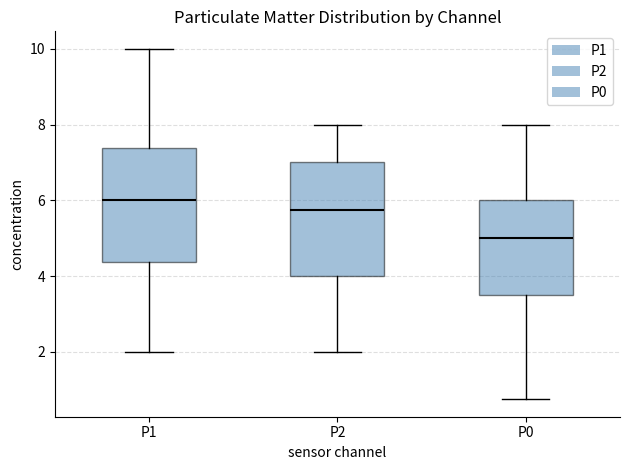

Where does the lower whisker of the box for P2 end on the y-axis? The values are not printed on the chart, so give them approximately, as read against the axis.

2.0